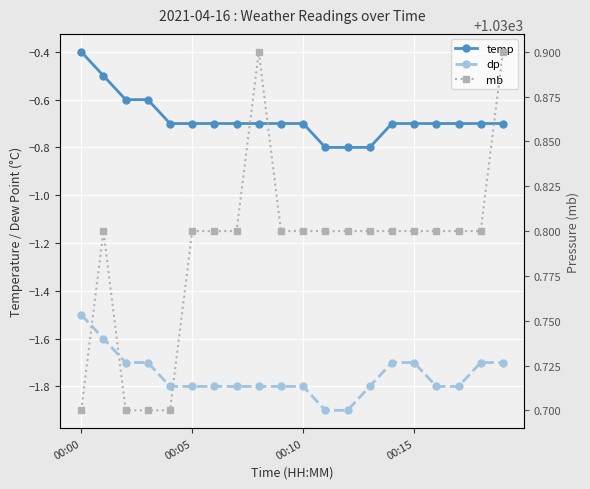

Which series has the largest range (max minus min)?

temp